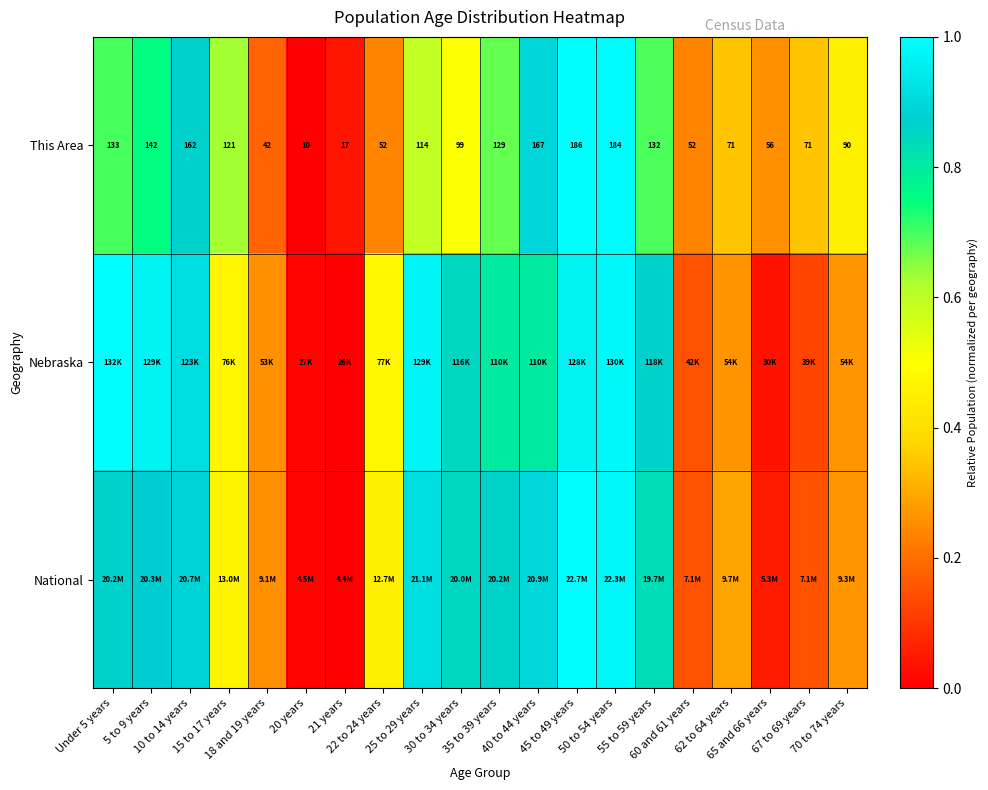

The value of National at 10 to 14 years is 0.9. True or false?

True